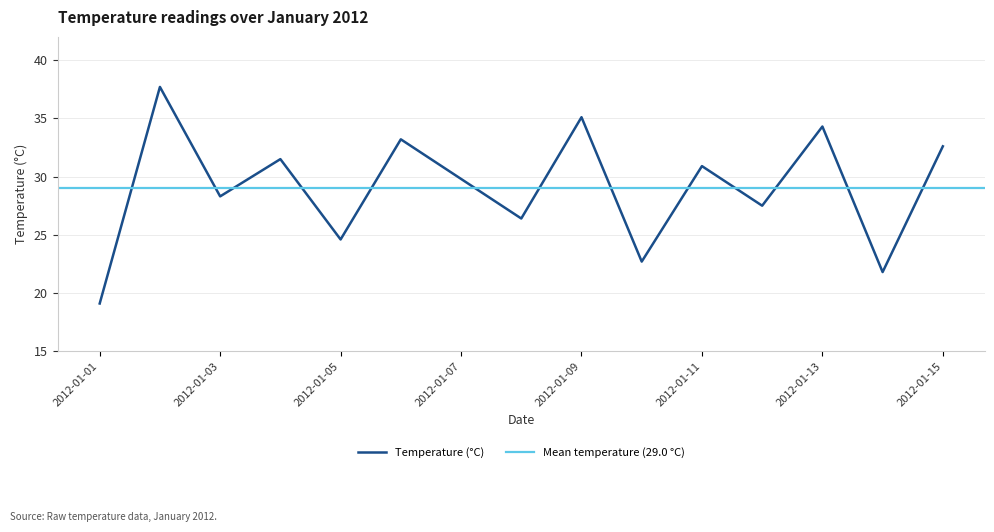

What is the difference between the values at 2012-01-10 and 2012-01-08?

3.7